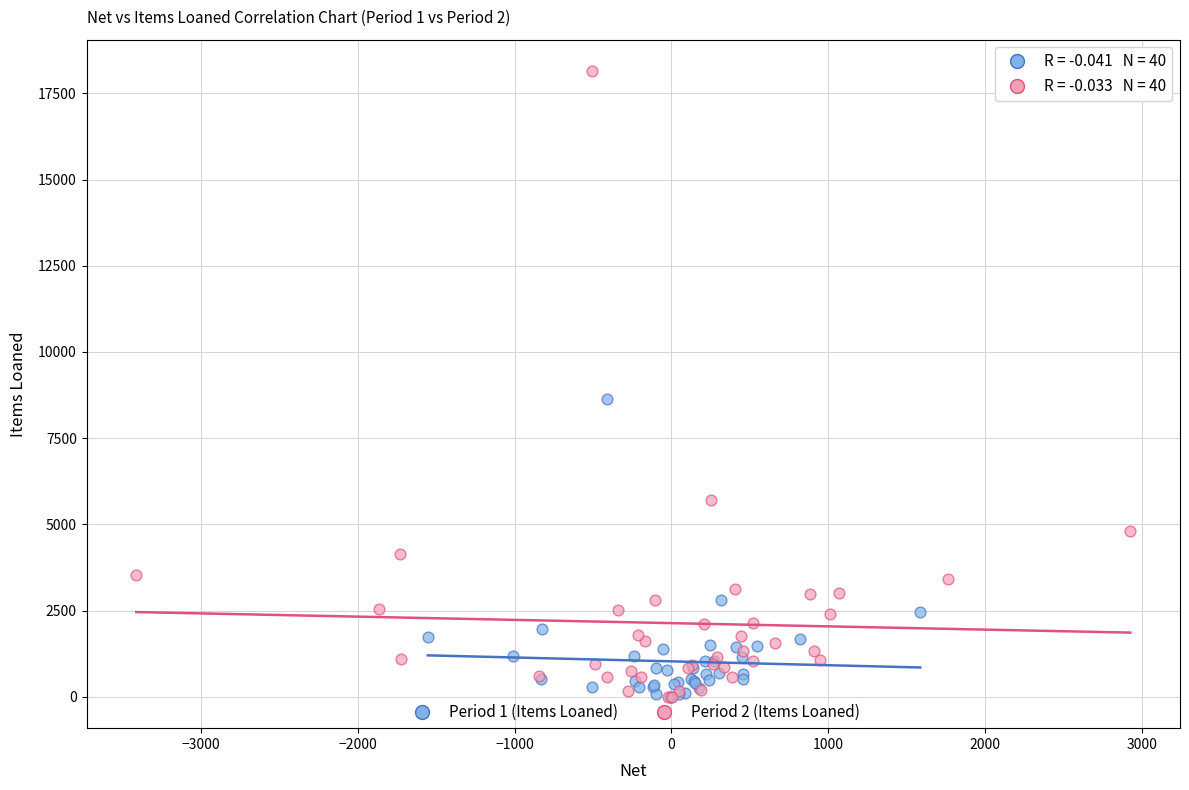

Which series has the widest spread of Y values?

Period 2 (Items Loaned)